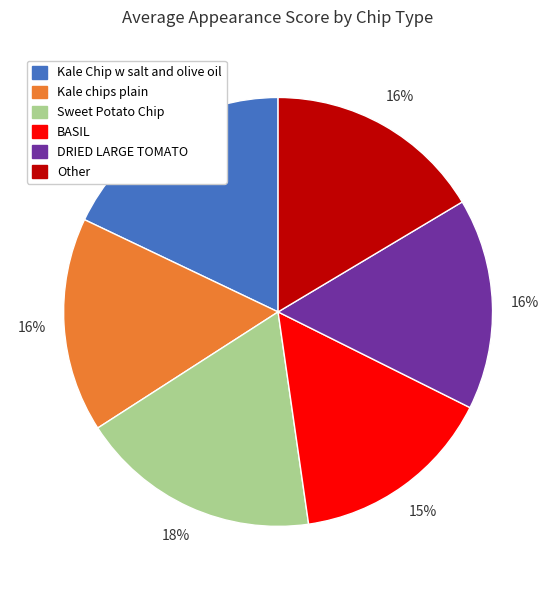

Do DRIED LARGE TOMATO and Kale Chip w salt and olive oil together represent more than half of the pie?

No